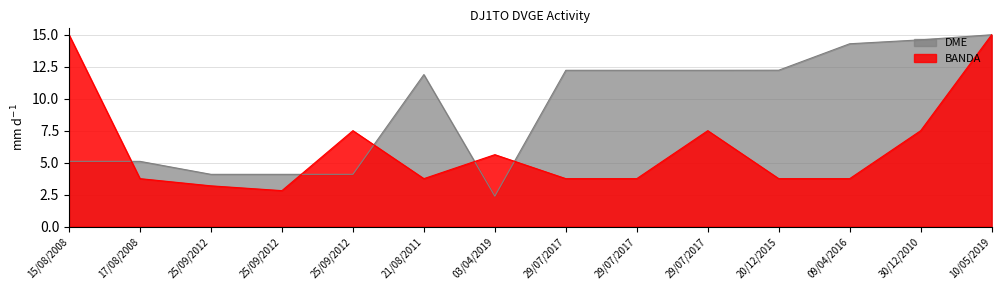

Between which two adjacent categories do DME and BANDA first intersect?

15/08/2008 and 17/08/2008